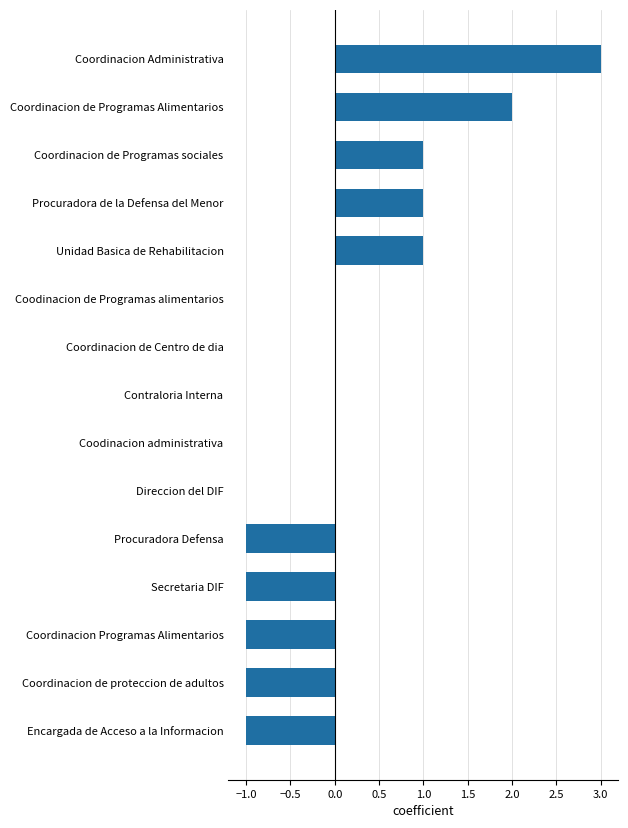

True or false: the data shows 0 at Direccion del DIF.

True